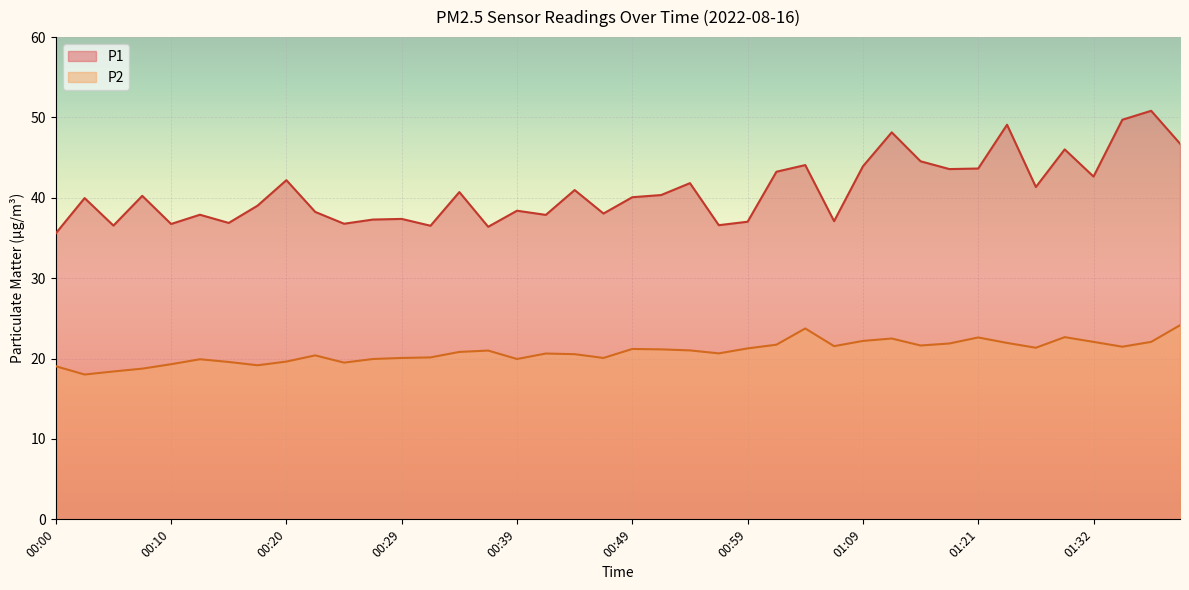

What is the total value across all series at 01:09?

66.1